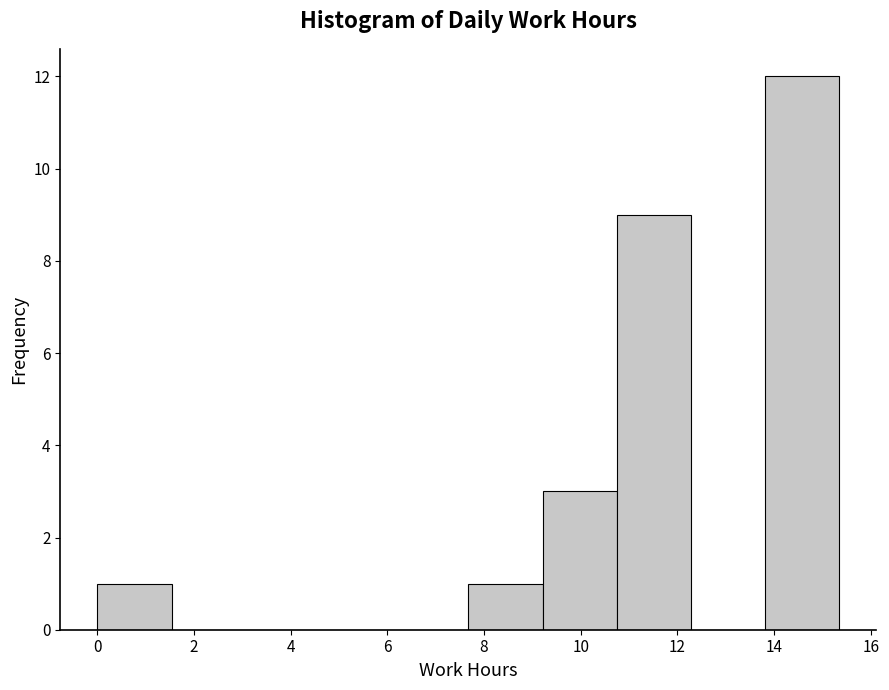

Reading left to right, list every bar in this chart as the range it spans on the x-axis followed by its height. Neither the bar edges nor the heights are printed on the chart, so give them approximately, as read against the axes.

0.0 to 1.6: 1
1.6 to 3.0: 0
3.0 to 4.6: 0
4.6 to 6.2: 0
6.2 to 7.6: 0
7.6 to 9.2: 1
9.2 to 10.8: 3
10.8 to 12.2: 9
12.2 to 13.8: 0
13.8 to 15.4: 12